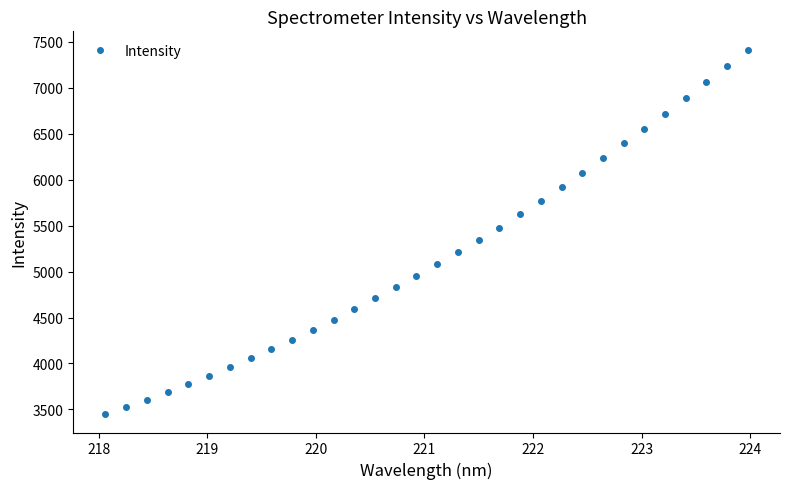

What is the value of the 17th point from the left?

5084.3